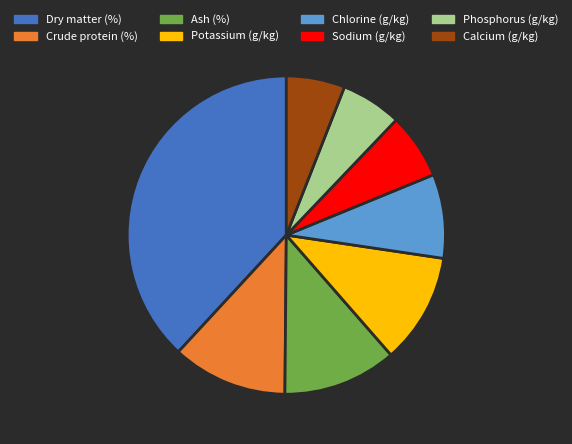

Combined, do Sodium (g/kg) and Phosphorus (g/kg) account for over 50%?

No